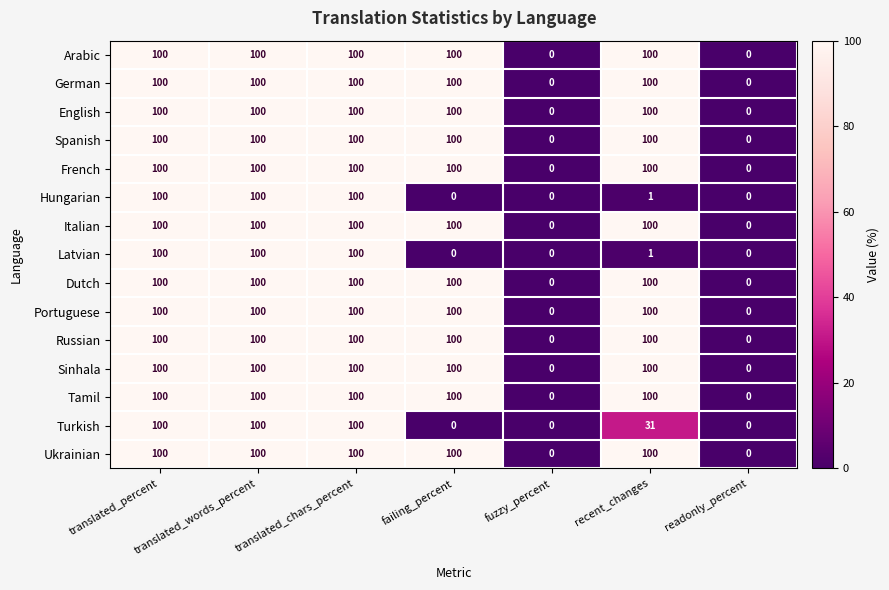

The Hungarian series shows 100 at translated_percent. True or false?

True